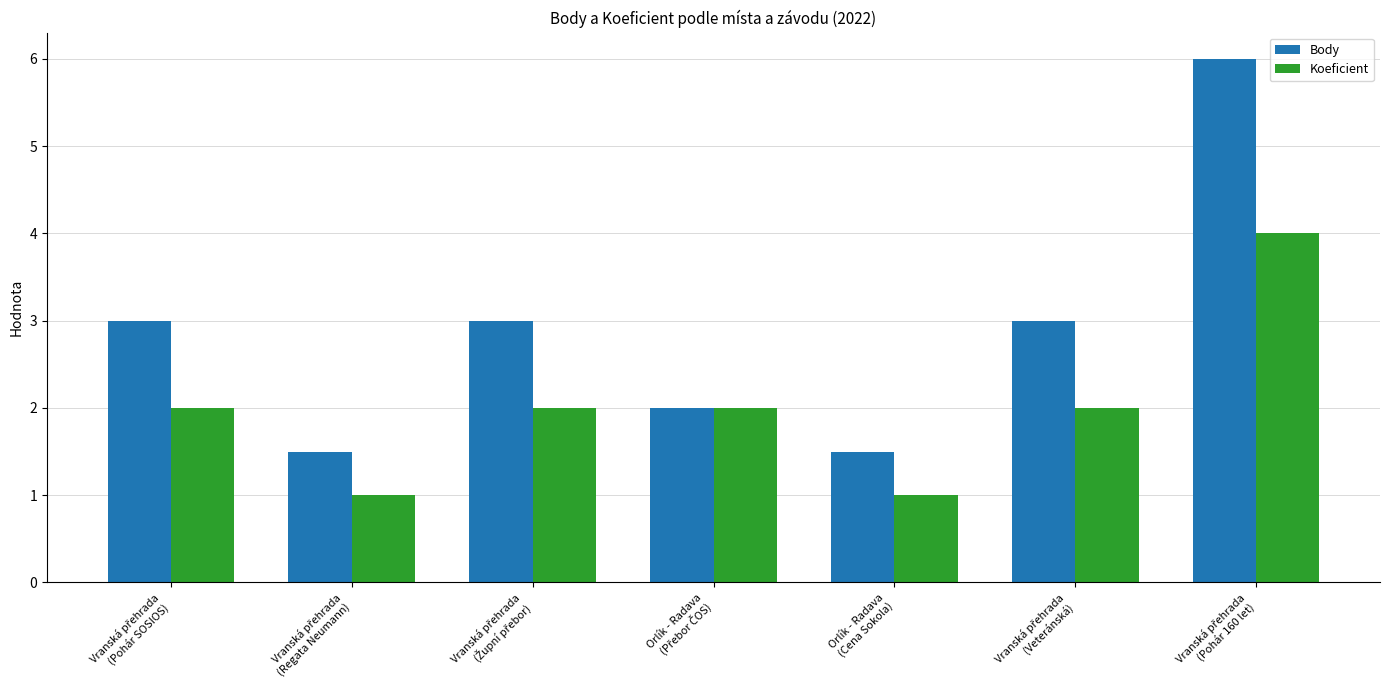

Rank the series by their average value, from lowest to highest.

Koeficient, Body